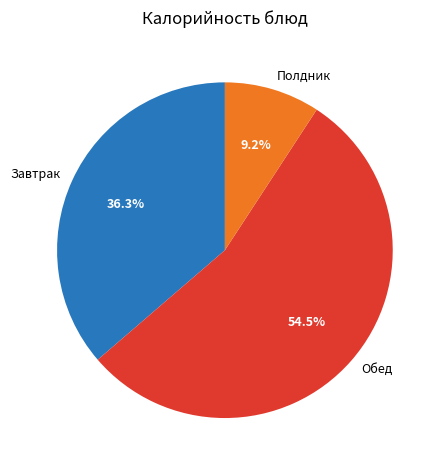

Which category has the smallest portion of the pie?

Полдник